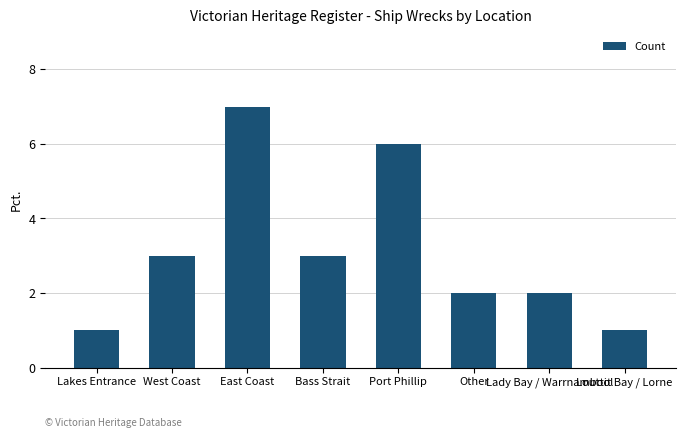

What value does the data have at Lakes Entrance?

1